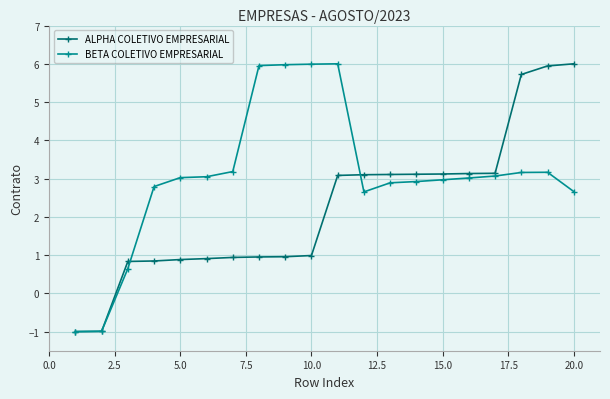

True or false: BETA COLETIVO EMPRESARIAL has more than 0 interior local peaks.

True